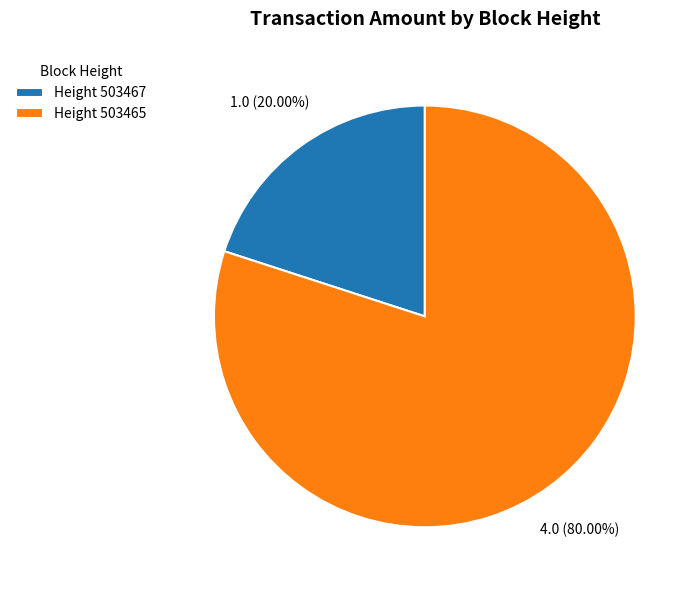

Which category has the biggest portion of the pie?

Height 503465